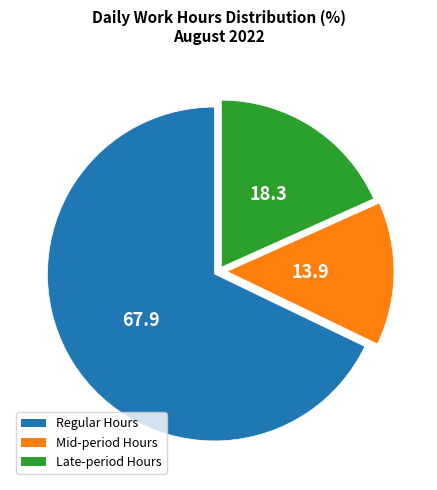

Is there any slice that represents more than half of the pie?

Yes